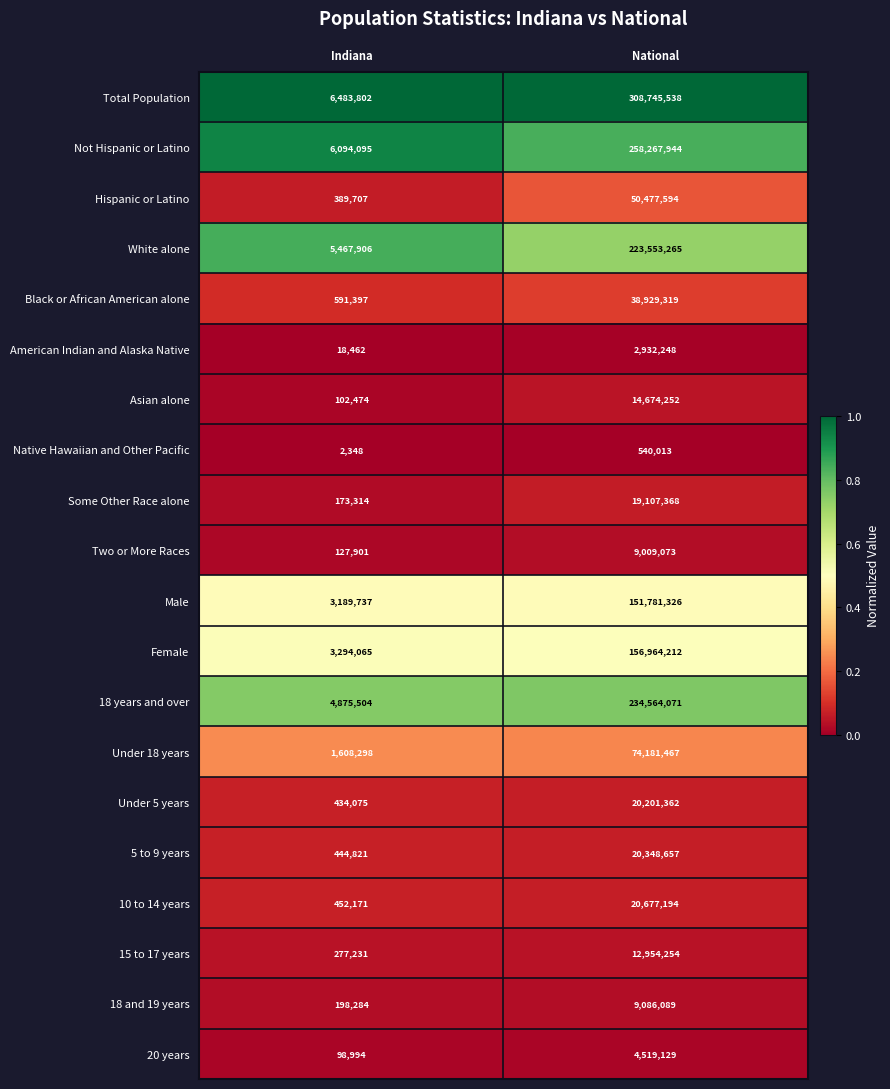

True or false: Black or African American alone has a value of 398494 at Indiana.

False